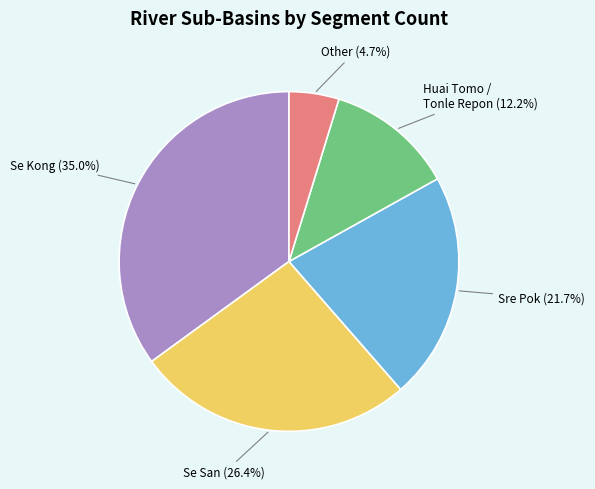

Is there a majority slice in this chart?

No